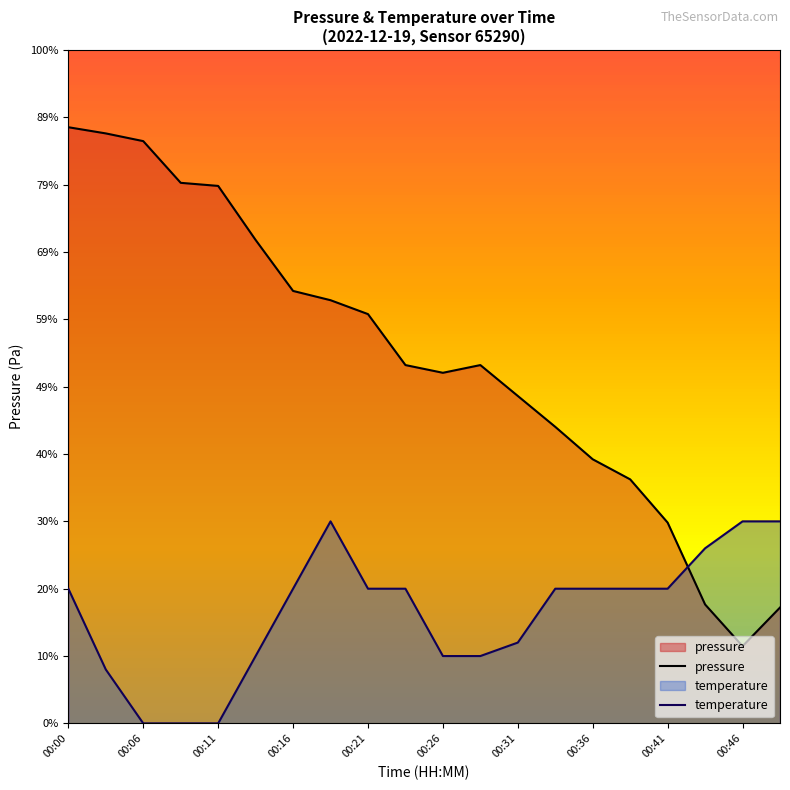

Where is the data nearest to the value 102273?

00:31